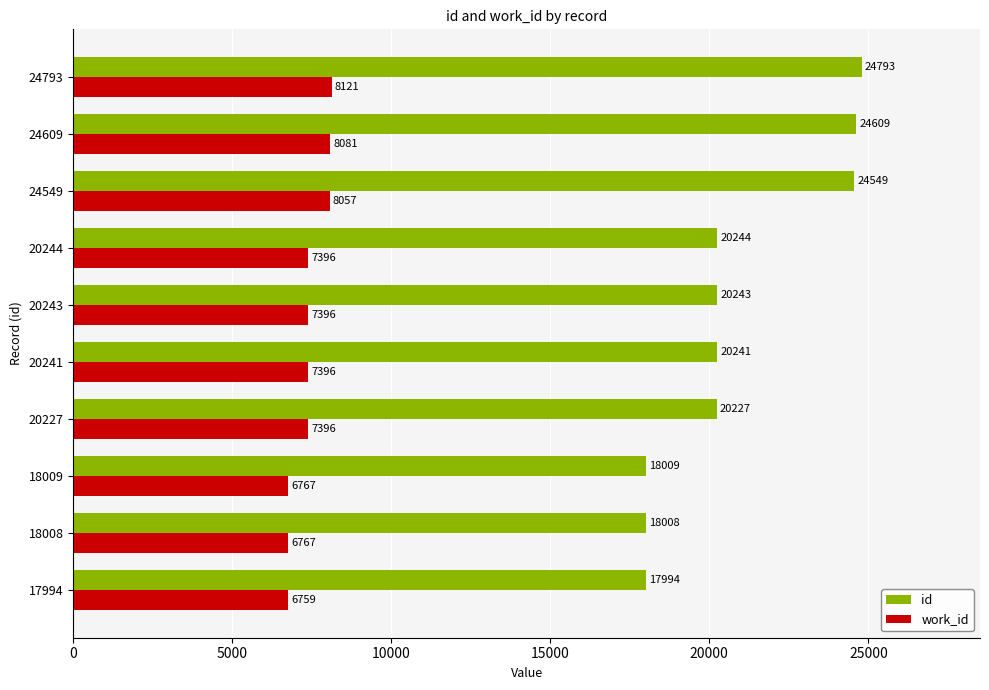

What is the minimum value shown in the chart?

6759